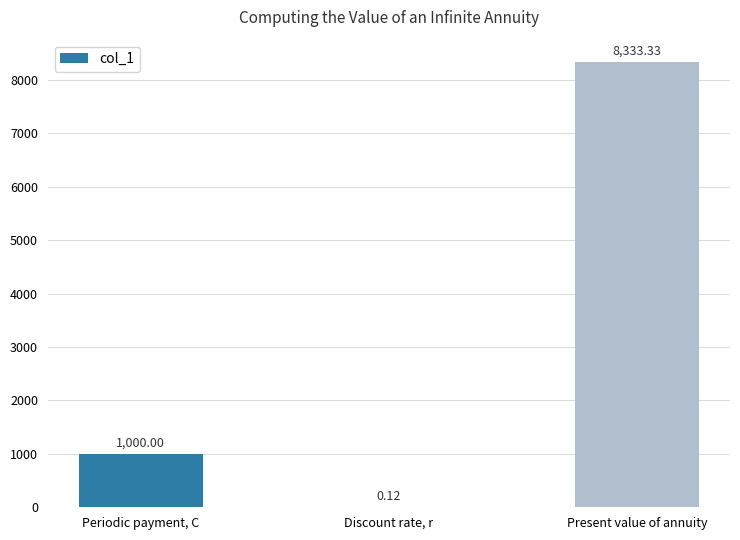

Which label corresponds to the largest value in the chart?

Present value of annuity